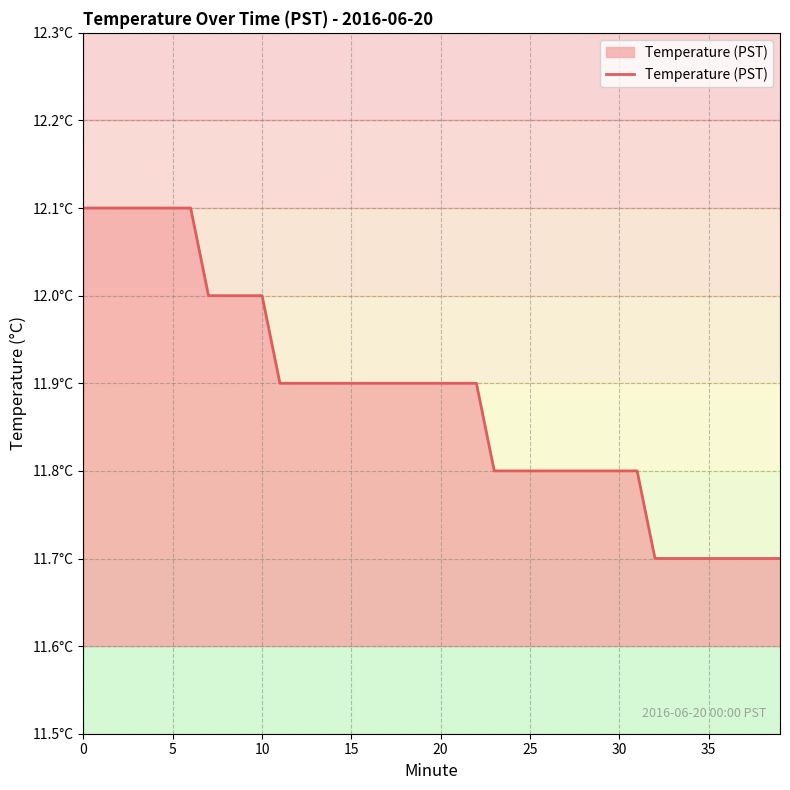

Is this an area chart (filled region under the line)?

Yes